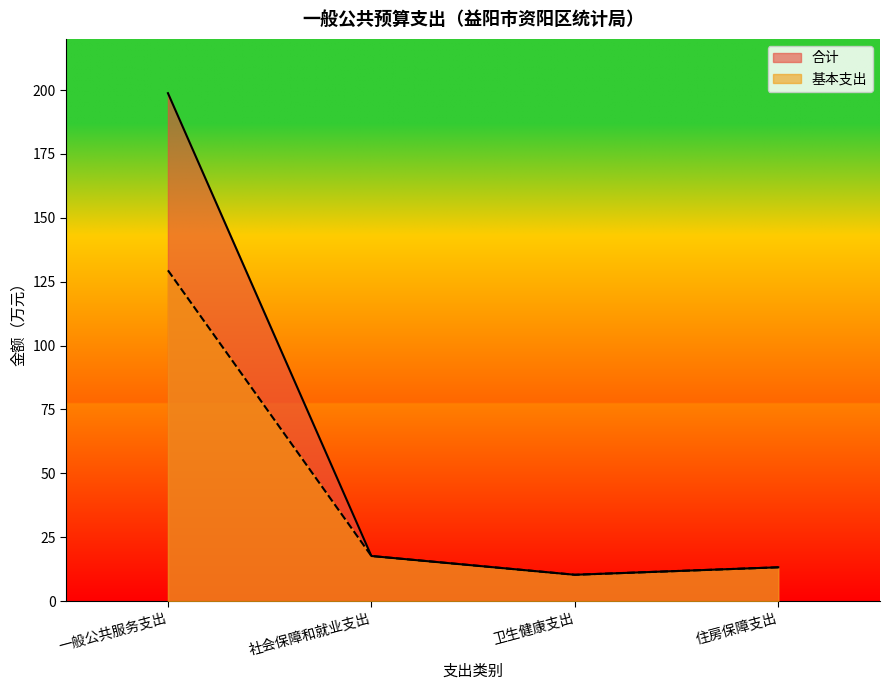

True or false: 基本支出 has a value of 3.1 at 卫生健康支出.

False